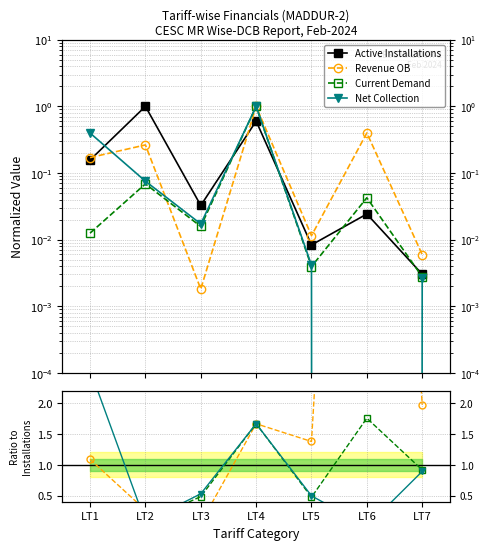

At which category does Net Collection reach its first local peak?

LT4